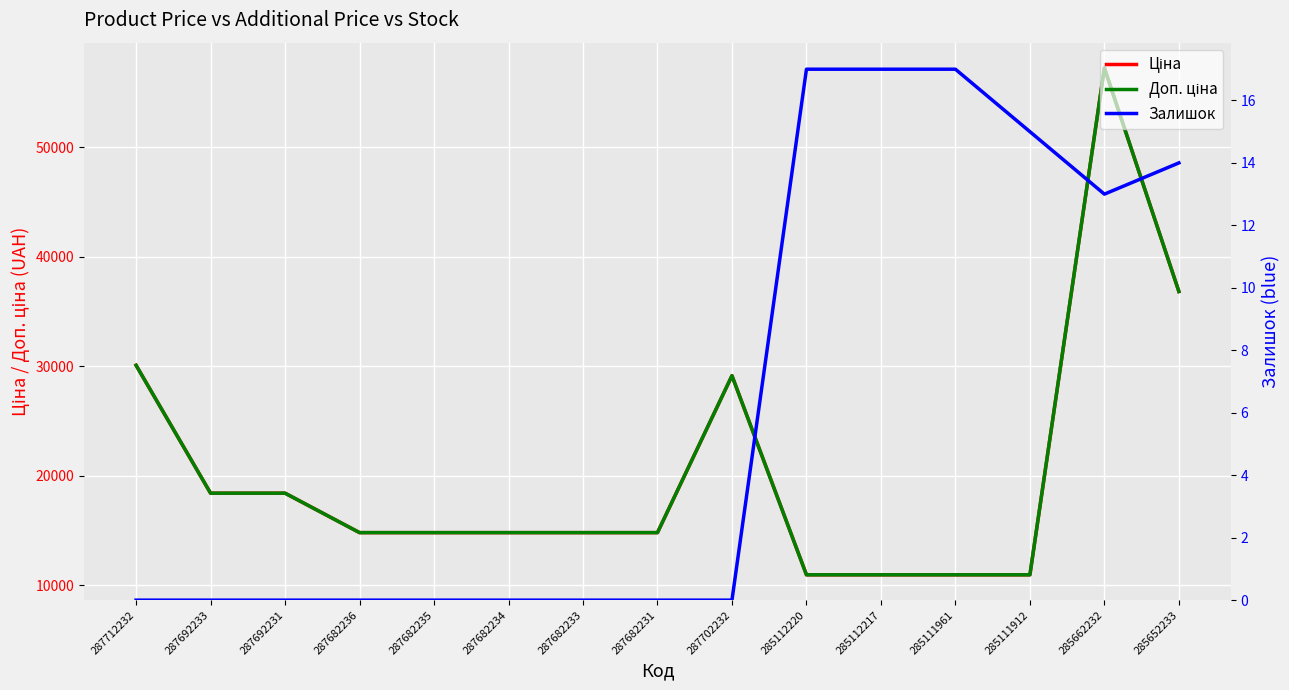

Reading left to right, transcribe all the data shown in this chart.

Ціна: 30102.8	18420.9	18420.9	14817.6	14817.6	14817.6	14817.6	14817.6	29152.3	10964.4	10964.4	10964.4	10964.4	57258.0	36841.8
Доп. ціна: 30102.8	18420.9	18420.9	14817.6	14817.6	14817.6	14817.6	14817.6	29152.3	10964.4	10964.4	10964.4	10964.4	57258.0	36841.8
Залишок: 0.0	0.0	0.0	0.0	0.0	0.0	0.0	0.0	0.0	17.0	17.0	17.0	15.0	13.0	14.0